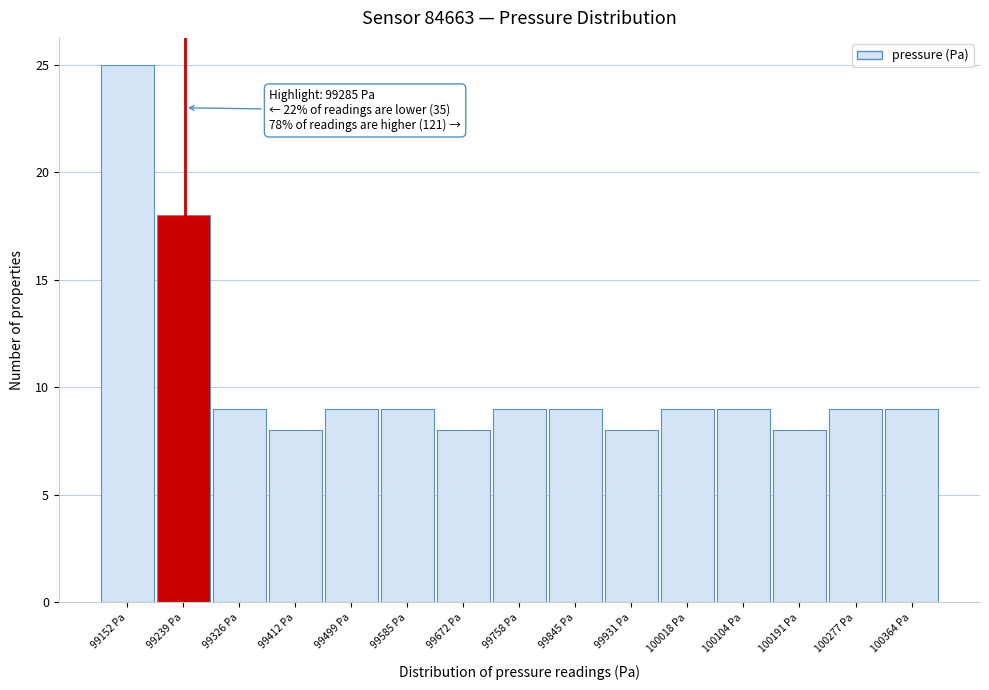

Reading right to left, list all the values displayed in this chart.

100364 Pa=9	100277 Pa=9	100191 Pa=8	100104 Pa=9	100018 Pa=9	99931 Pa=8	99845 Pa=9	99758 Pa=9	99672 Pa=8	99585 Pa=9	99499 Pa=9	99412 Pa=8	99326 Pa=9	99239 Pa=18	99152 Pa=25